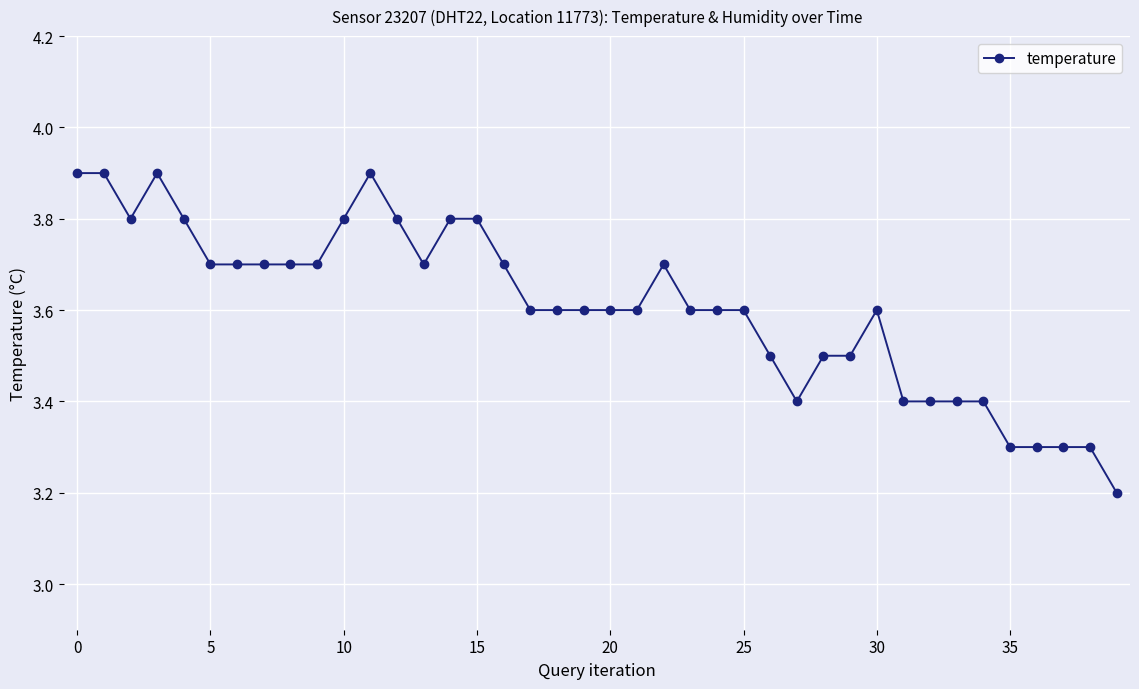

Count the values in the range 3 to 4.

40